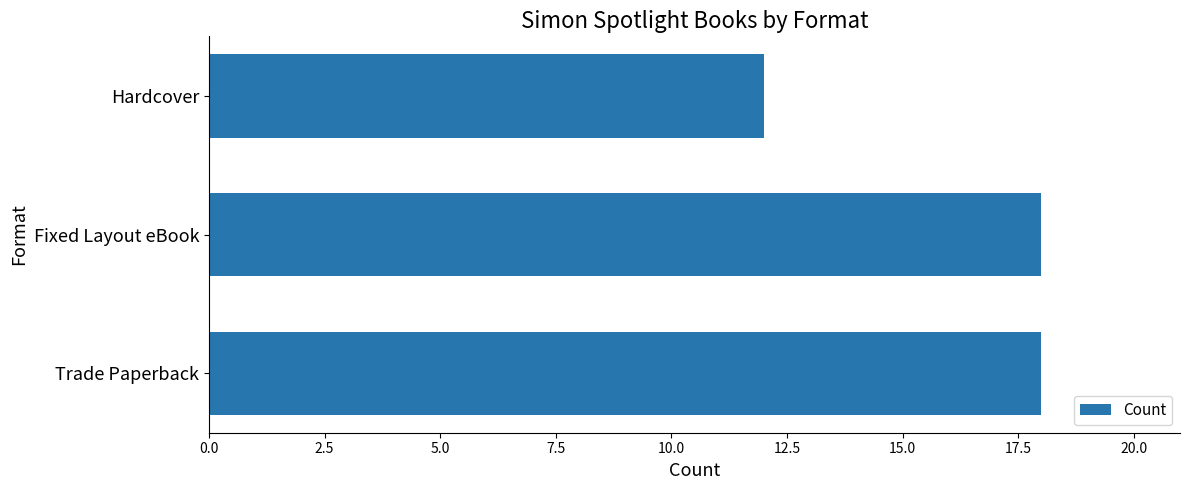

Does the chart contain any negative values?

No